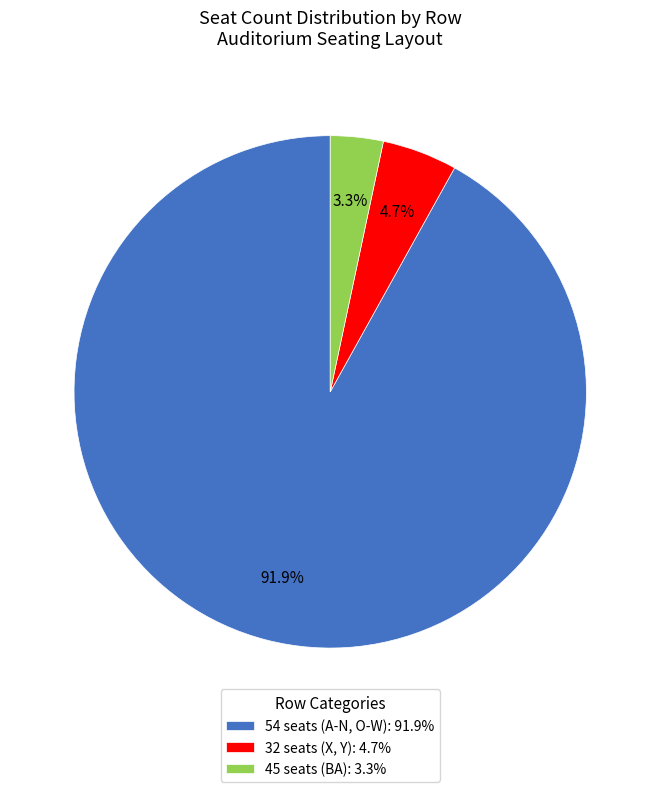

Rank the categories by value from lowest to highest.

45 seats (BA): 3.3%, 32 seats (X, Y): 4.7%, 54 seats (A-N, O-W): 91.9%